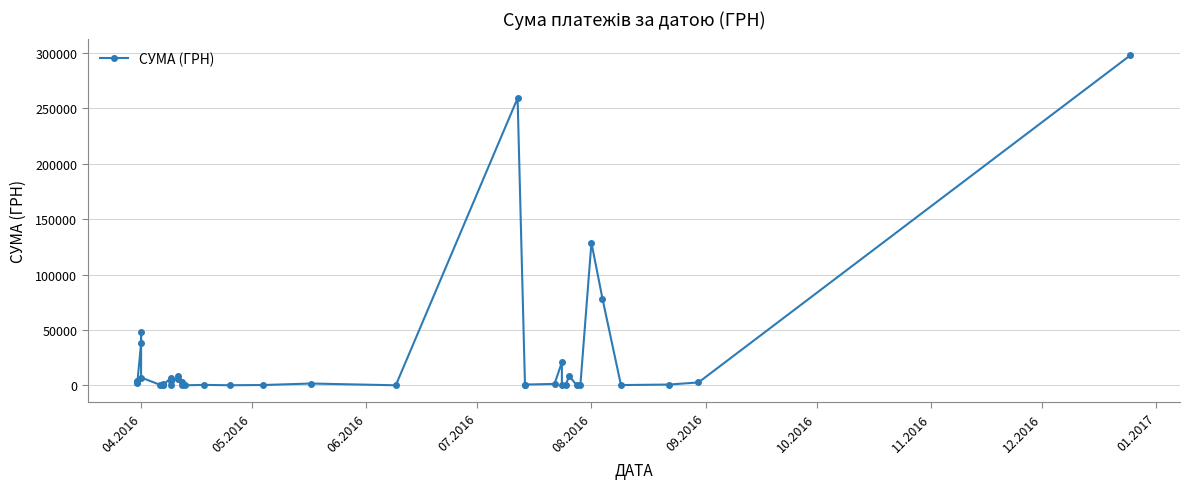

What is the minimum value shown in the chart?

11.2